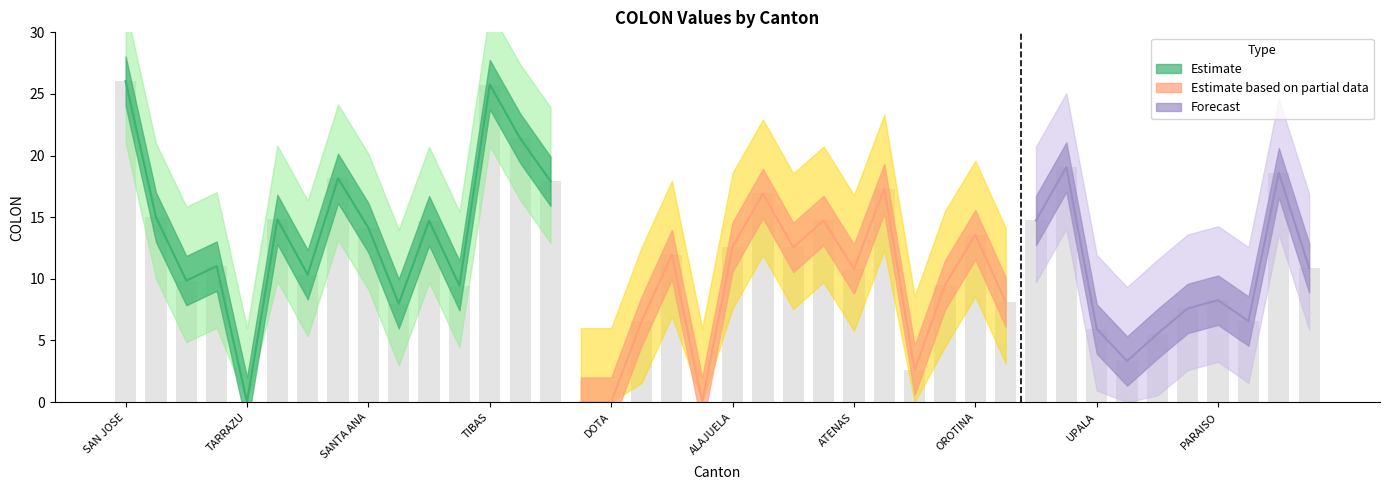

How many bars are there in total?

40